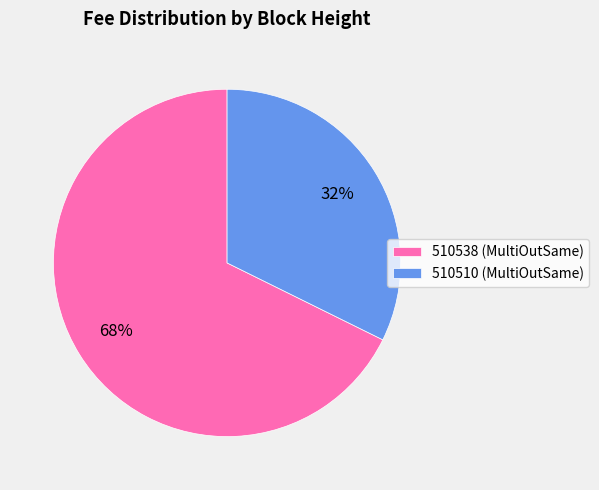

Is the sum of 510538 (MultiOutSame) and 510510 (MultiOutSame) greater than half?

Yes